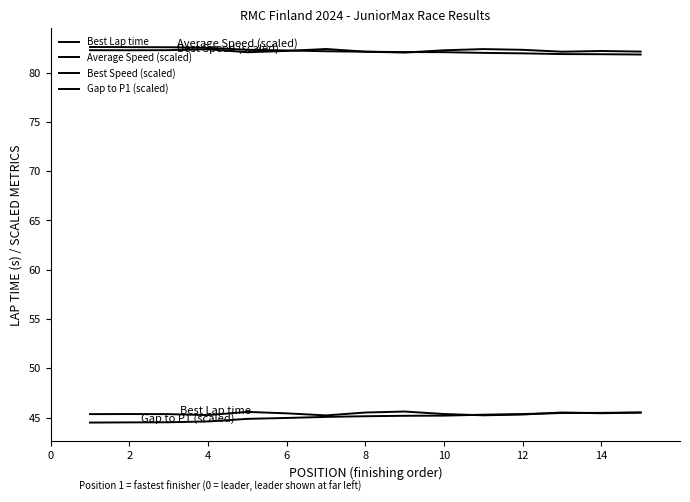

Reading left to right, extract all data points from this chart.

Best Lap time: 45.4	45.4	45.4	45.3	45.6	45.4	45.2	45.5	45.6	45.4	45.2	45.3	45.5	45.4	45.5
Average Speed (scaled): 82.6	82.6	82.6	82.5	82.3	82.2	82.2	82.1	82.1	82.1	82.0	81.9	81.9	81.9	81.8
Best Speed (scaled): 82.3	82.3	82.3	82.4	82.1	82.2	82.4	82.1	82.0	82.3	82.4	82.3	82.1	82.2	82.1
Gap to P1 (scaled): 44.5	44.5	44.5	44.6	44.9	45.0	45.1	45.1	45.2	45.2	45.3	45.4	45.5	45.5	45.5